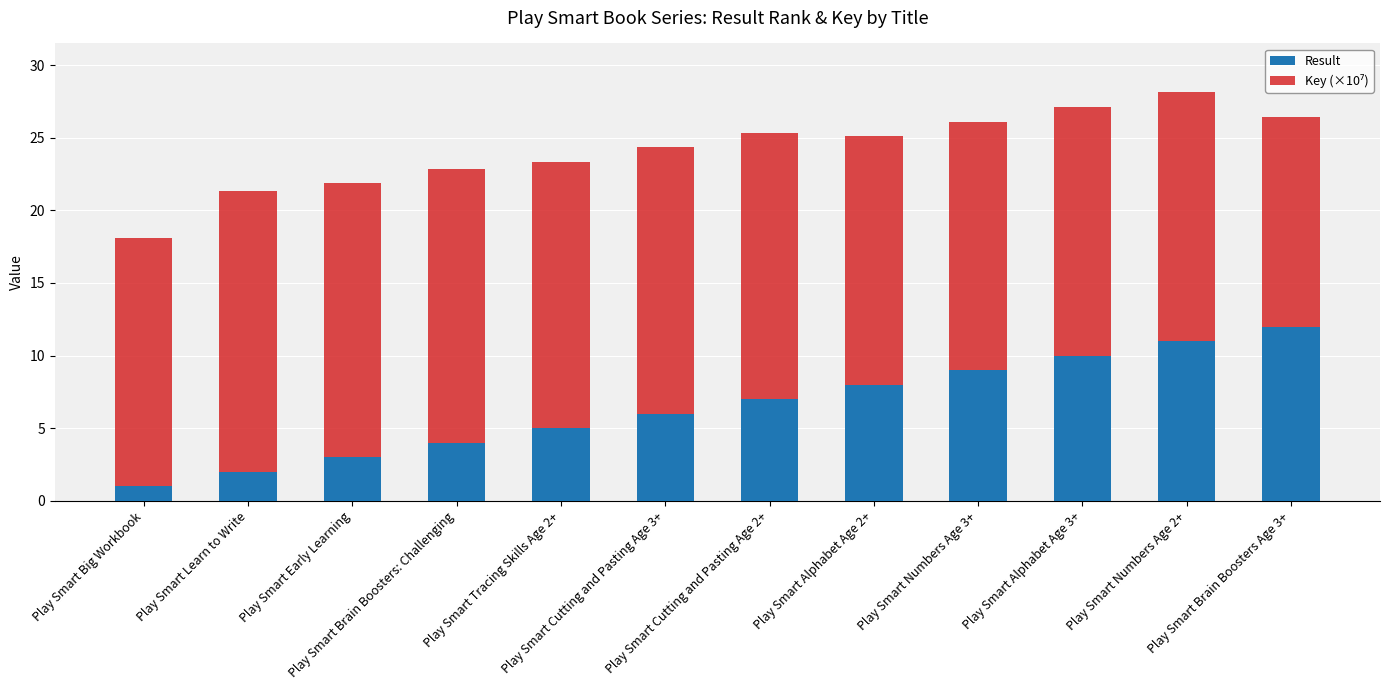

What is the difference between the second highest and minimum values in the Result series?

10.0